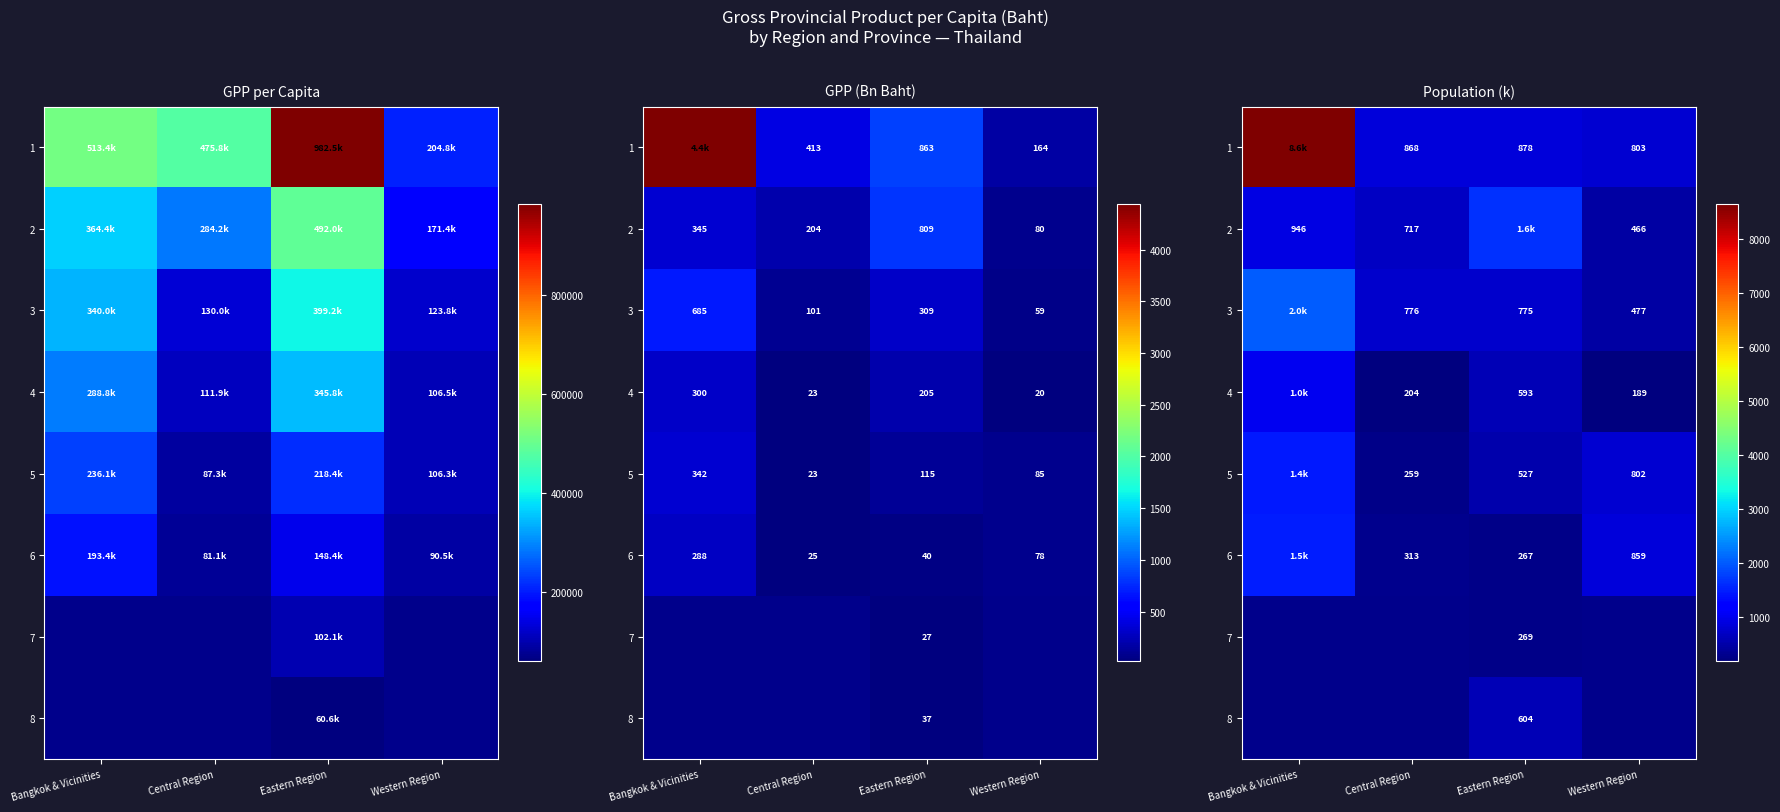

What is the difference between the highest and lowest values at Bangkok & Vicinities?

7697.0